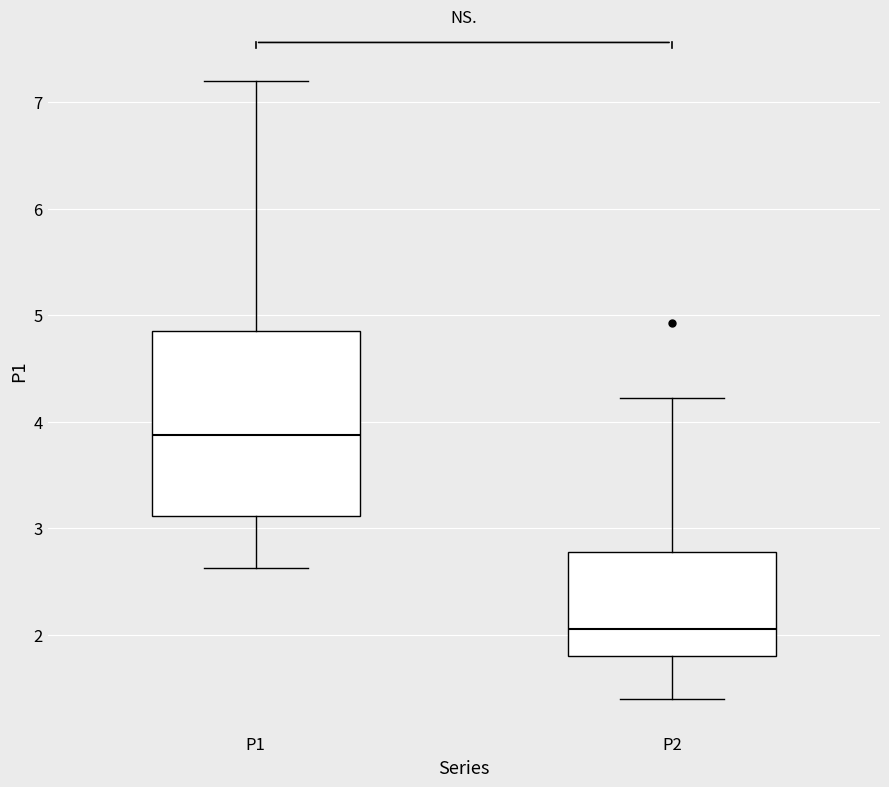

Where does the upper whisker of the box for P1 end on the y-axis? The values are not printed on the chart, so give them approximately, as read against the axis.

7.2